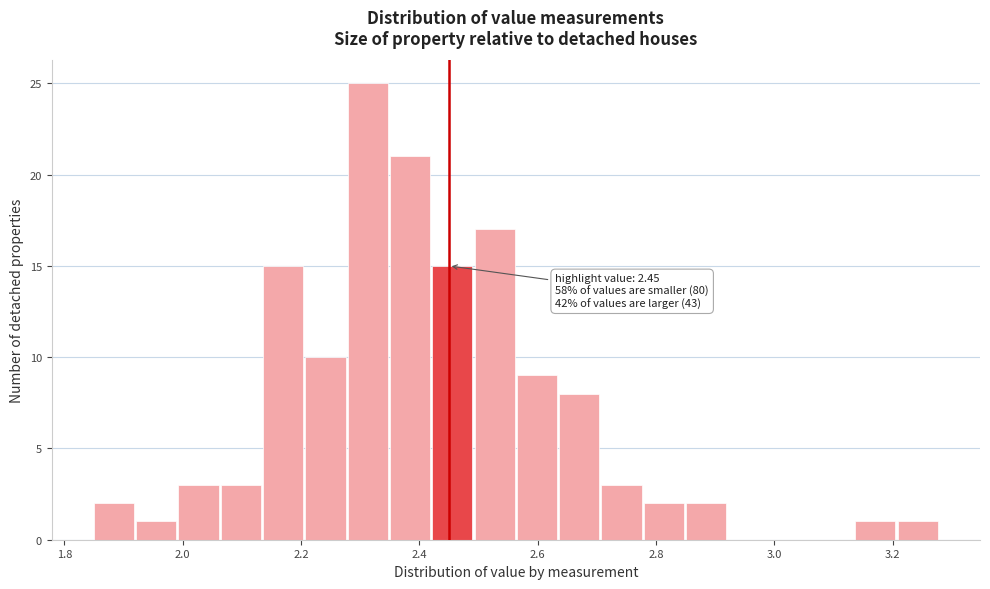

Read against the x-axis, roughly where is the centre of the tallest bar?

2.32